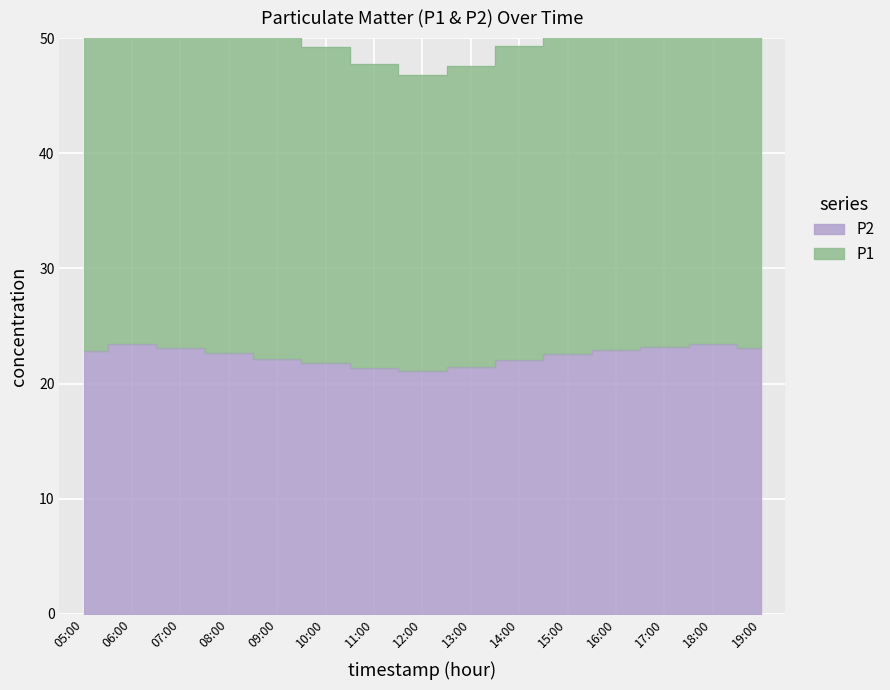

List the series in order of their overall mean, lowest first.

P2, P1